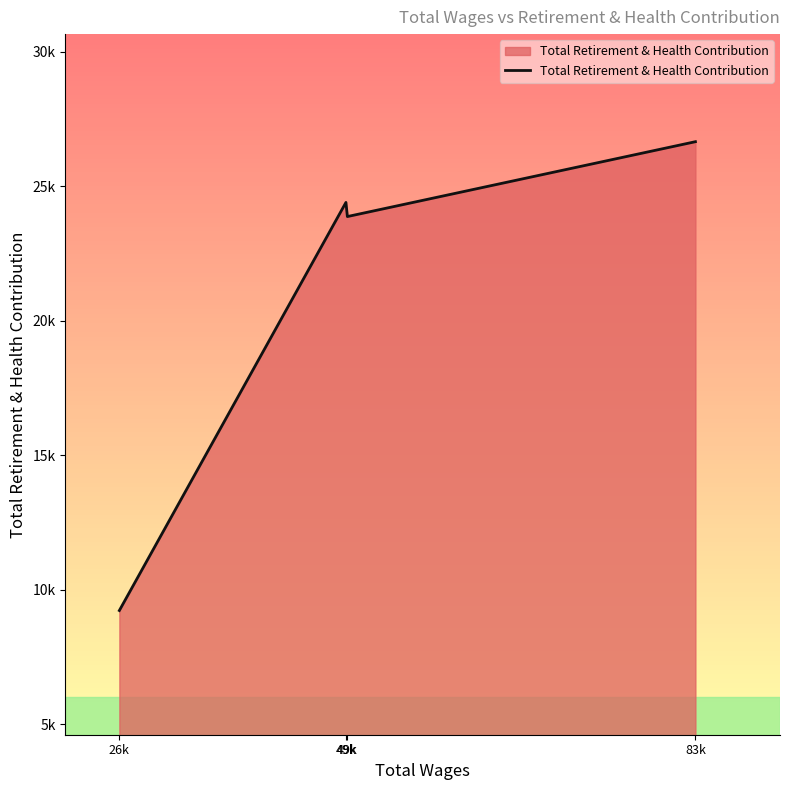

The value at 49k is 12353. True or false?

False